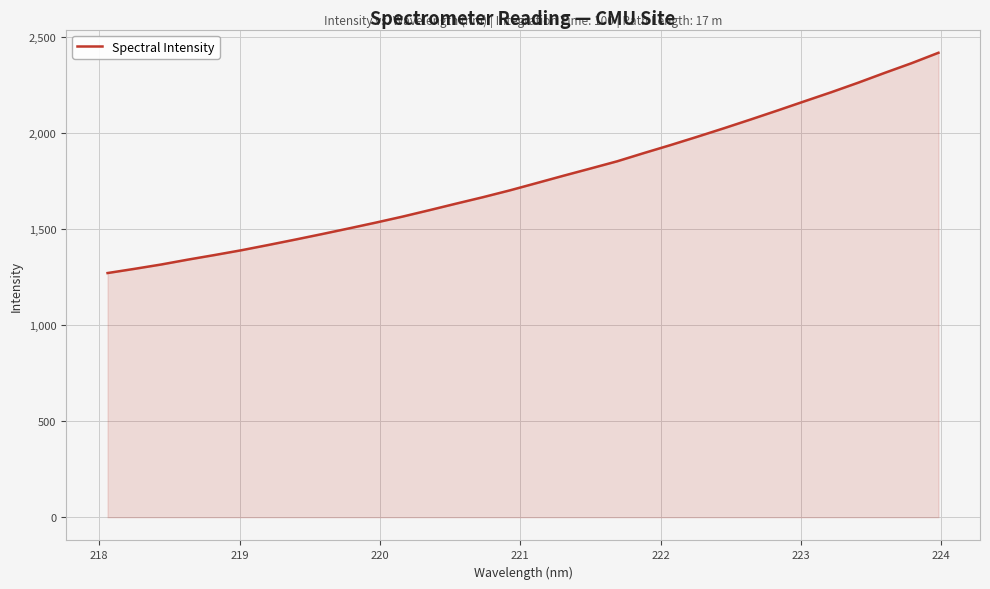

What is the minimum value shown in the chart?

1272.1